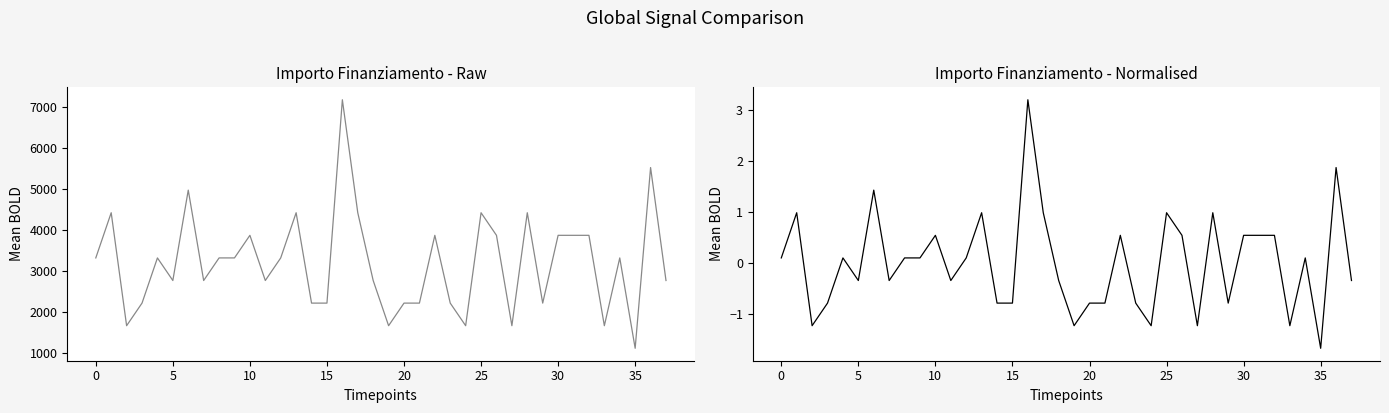

Read the Fascia C Cleaned value at 24.

-1.2